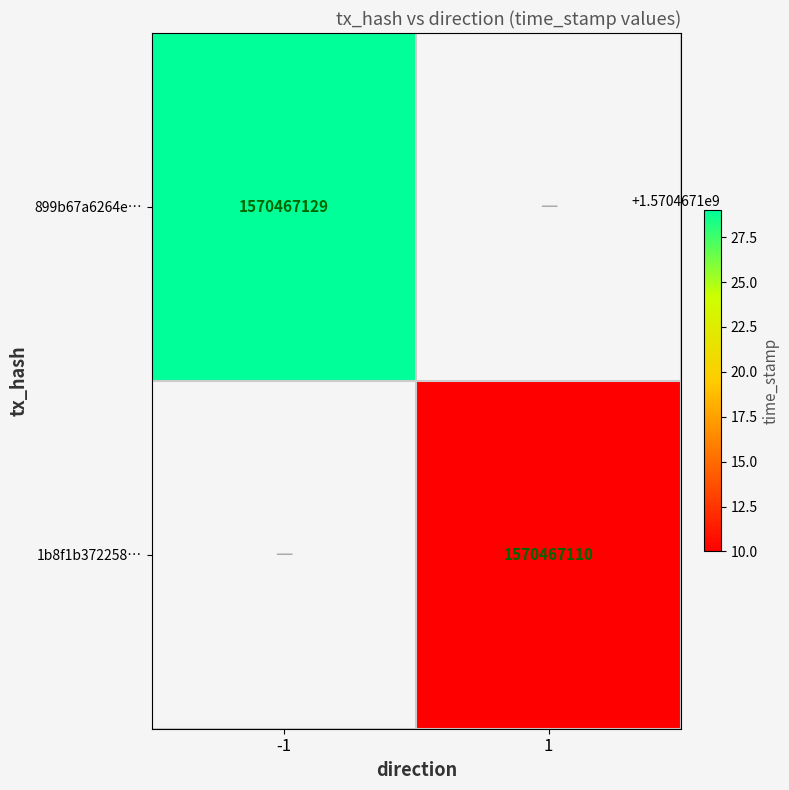

Between direction and time_stamp, which series saw the biggest shift?

899b67a6264eb36a7bb77b62cb0ce001c1ea7a9